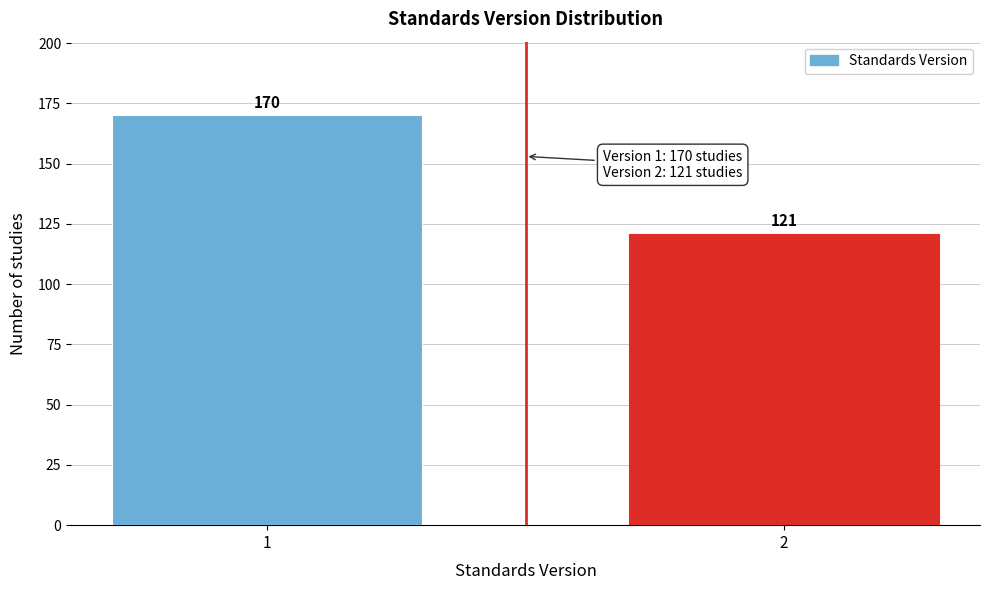

Reading left to right, list all the values displayed in this chart.

170	121